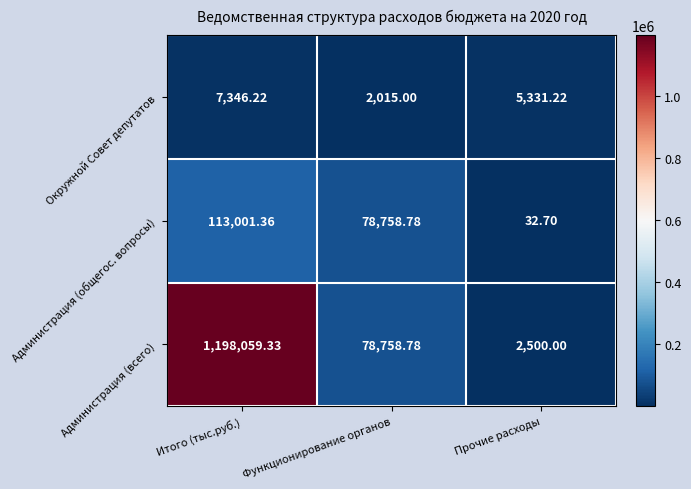

What is the total value across all series at Функционирование органов?

159532.6